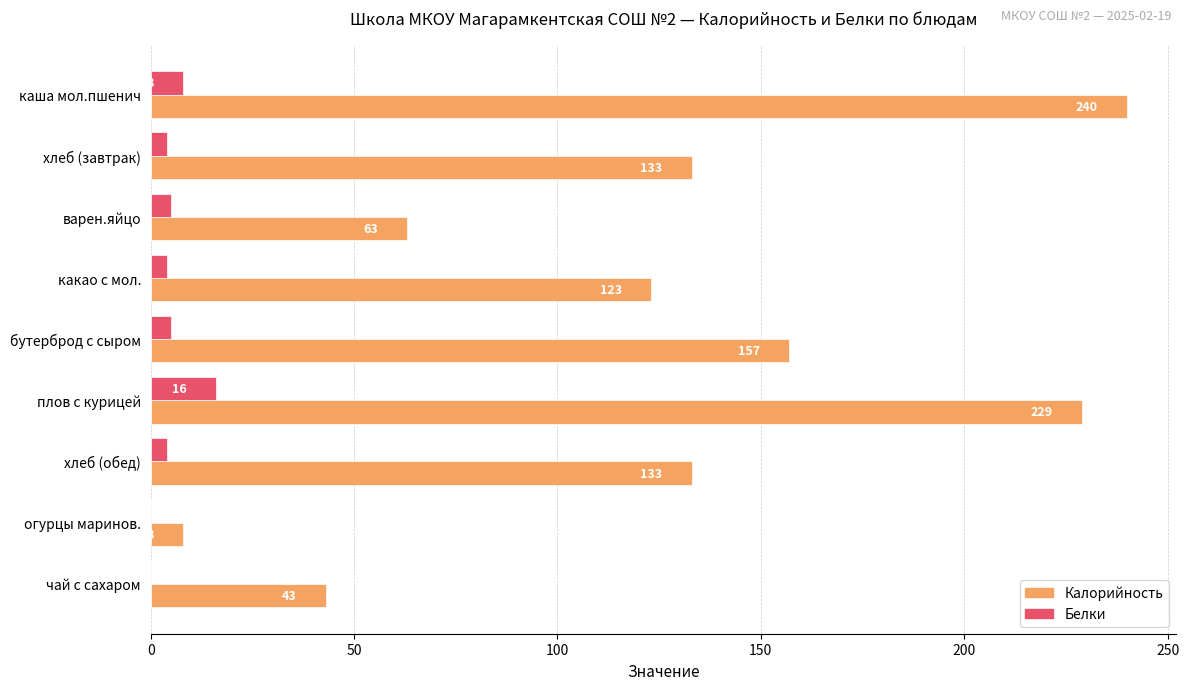

Which series has the largest total across all categories?

Калорийность